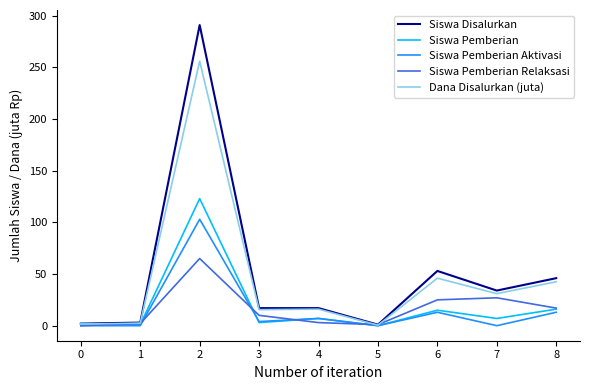

What is the average value of the Siswa Pemberian Aktivasi series?

15.6